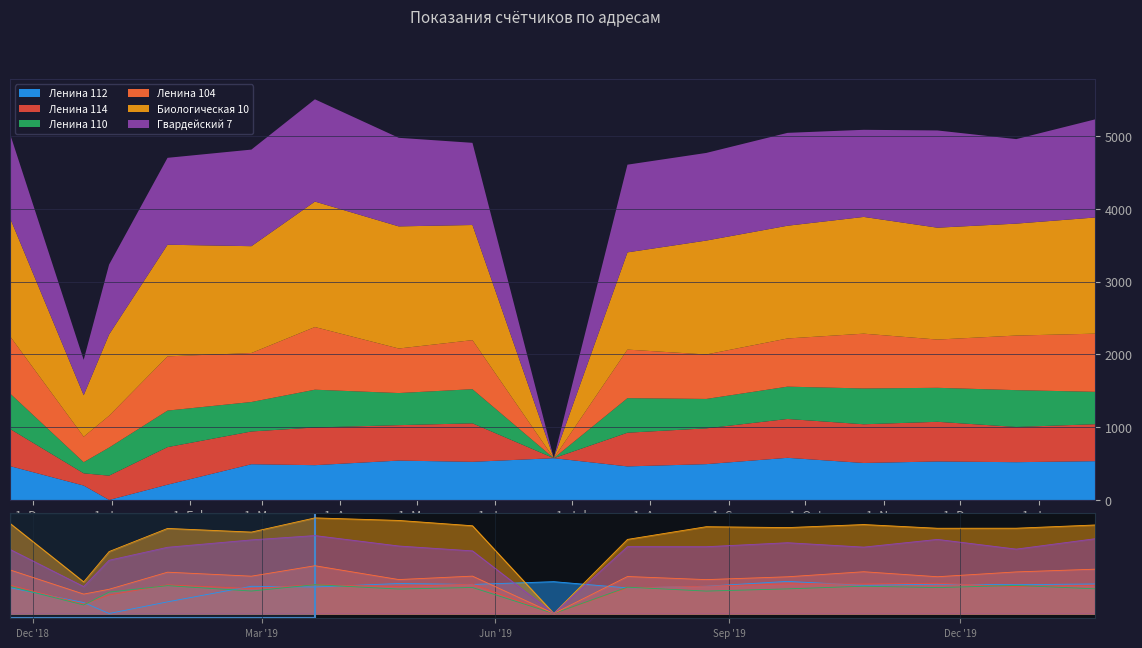

What is the maximum value shown in the chart?

1724